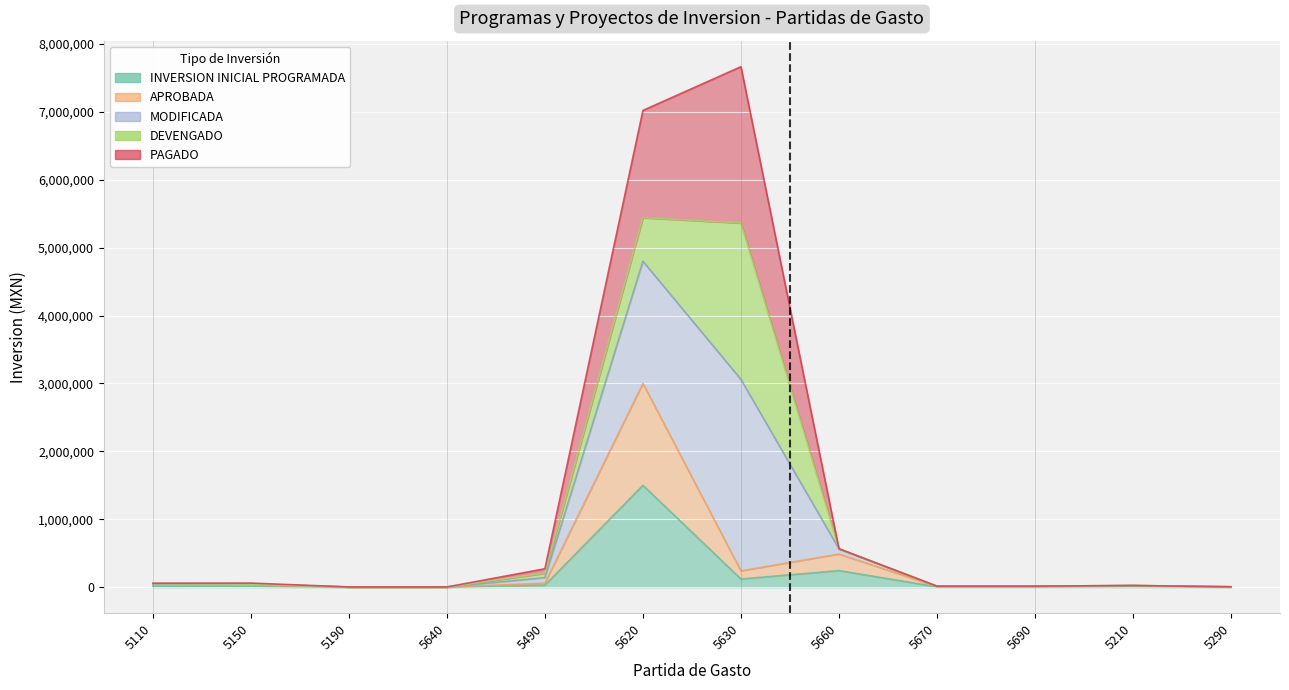

What is the label of the 8th point from the right?

5490